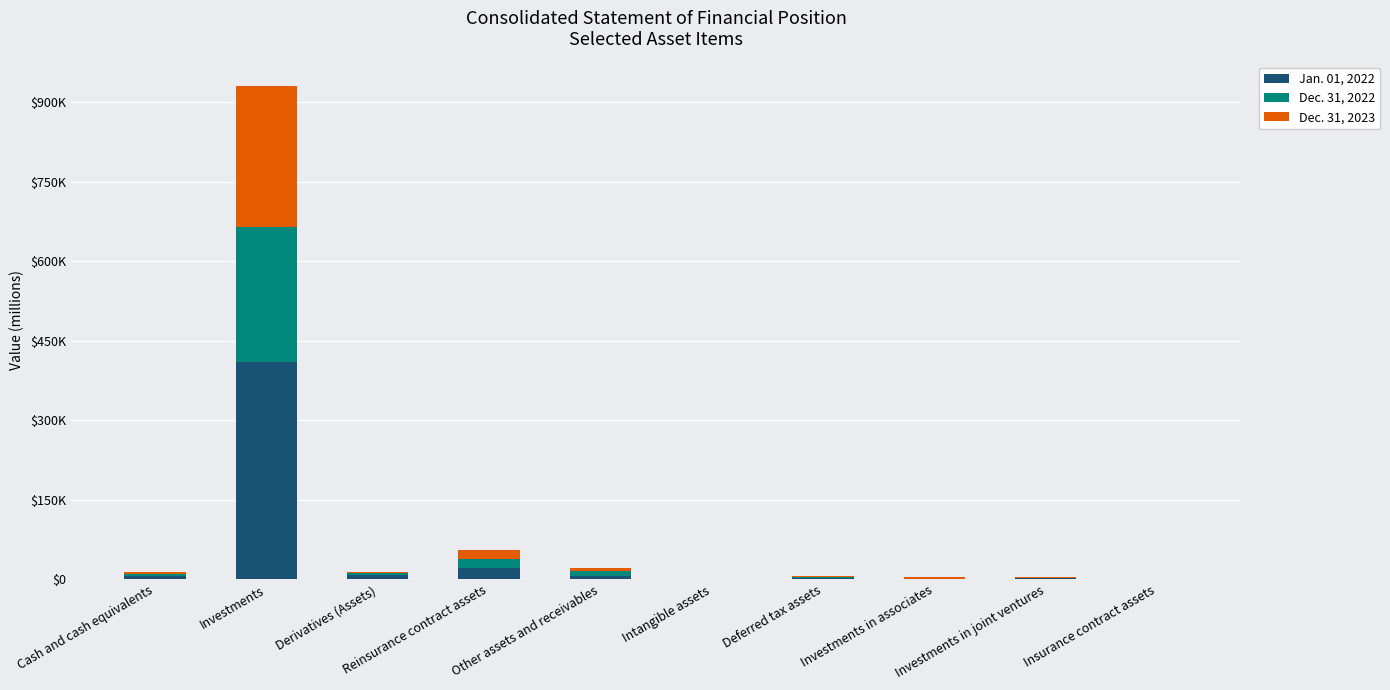

Which series changed the most between Investments and Insurance contract assets?

Jan. 01, 2022